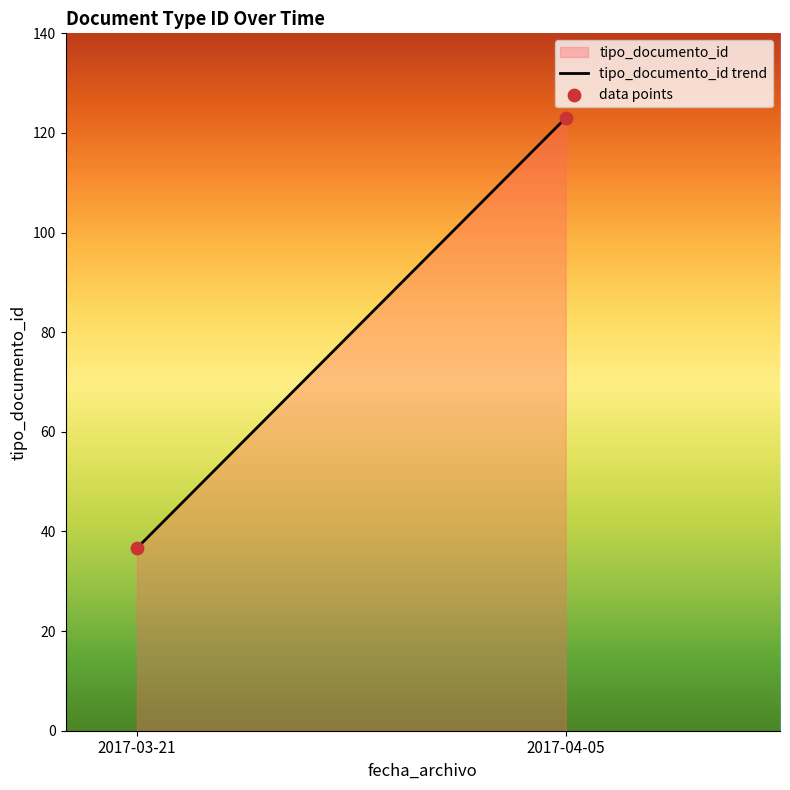

What is the average Y value?

79.8